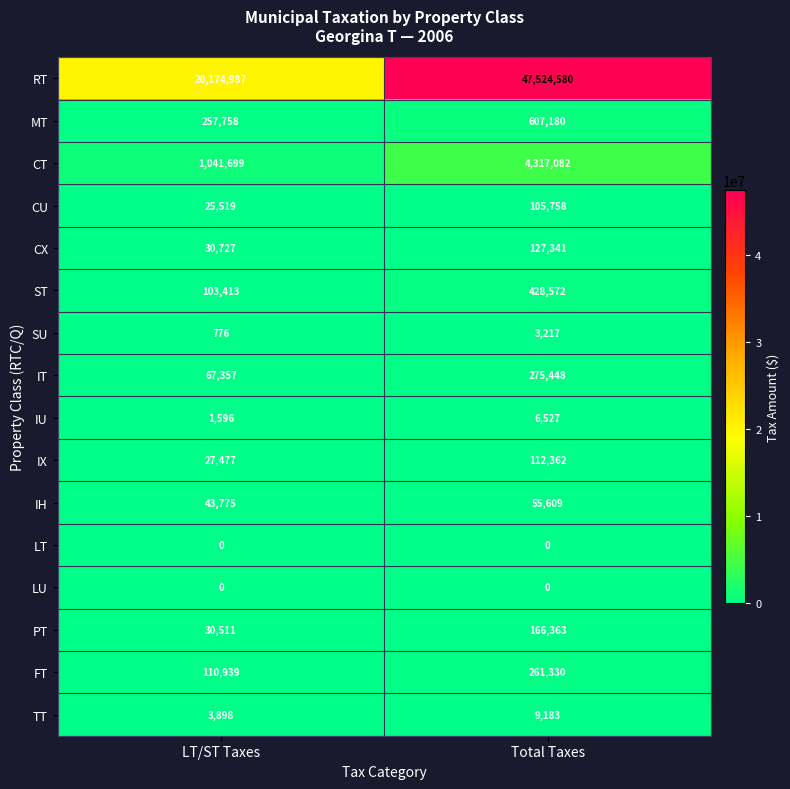

What is the total value across all series at LT/ST Taxes?

21920432